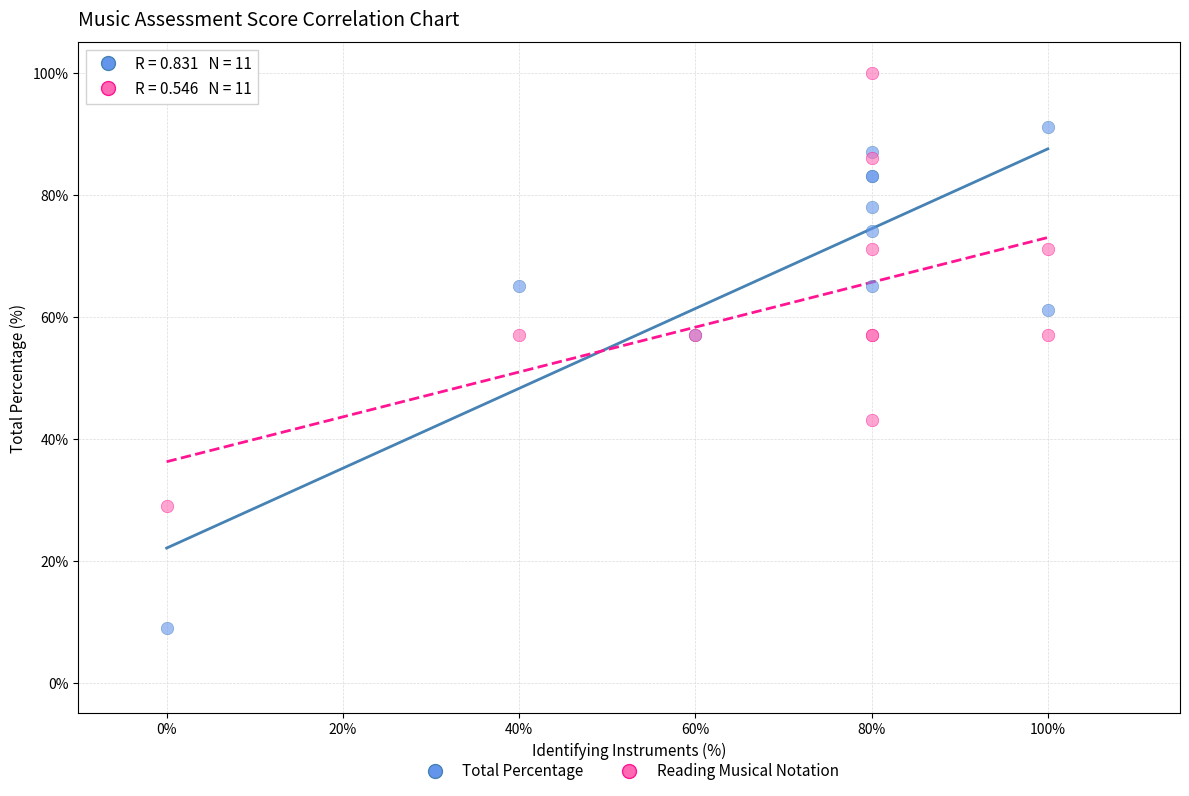

Which series has the largest Y range (max minus min)?

Total Percentage